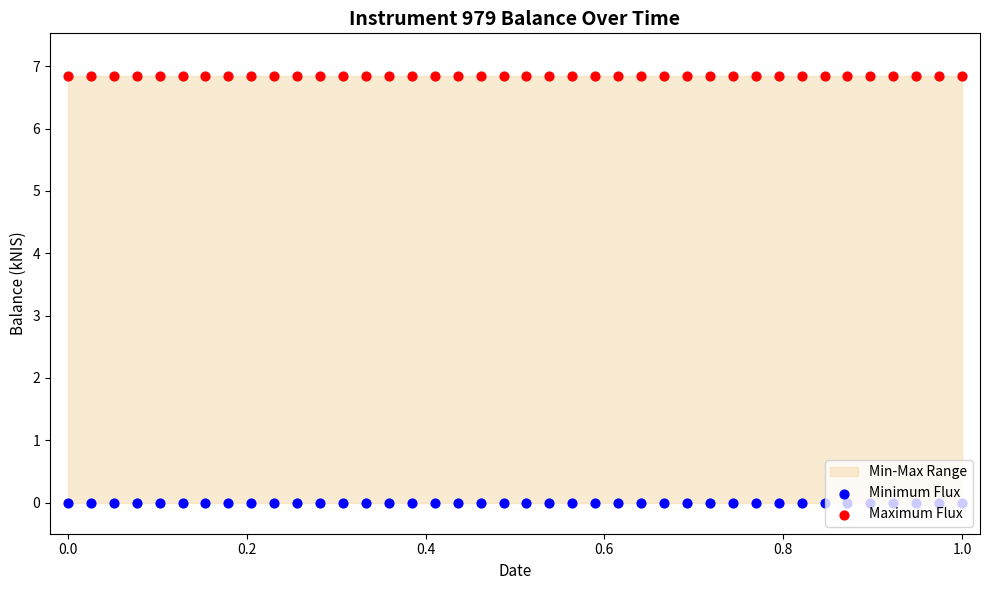

Which series has the largest total across all categories?

Maximum Flux